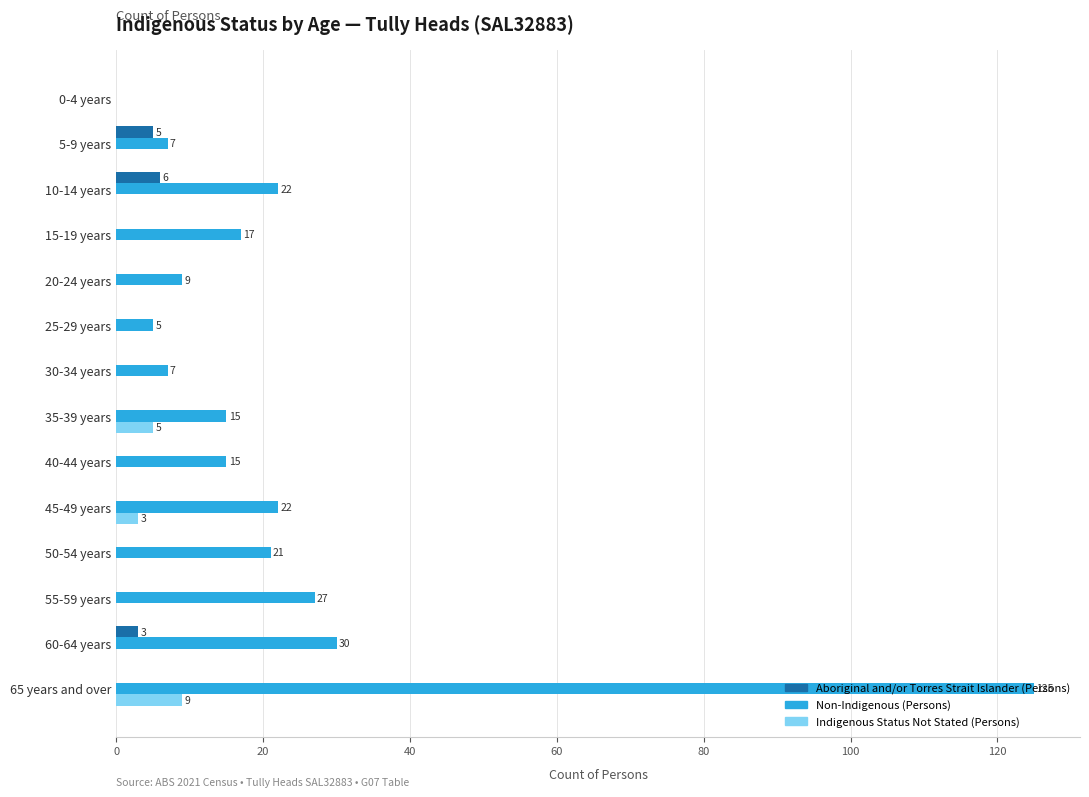

What is the maximum value for Aboriginal and/or Torres Strait Islander (Persons)?

6